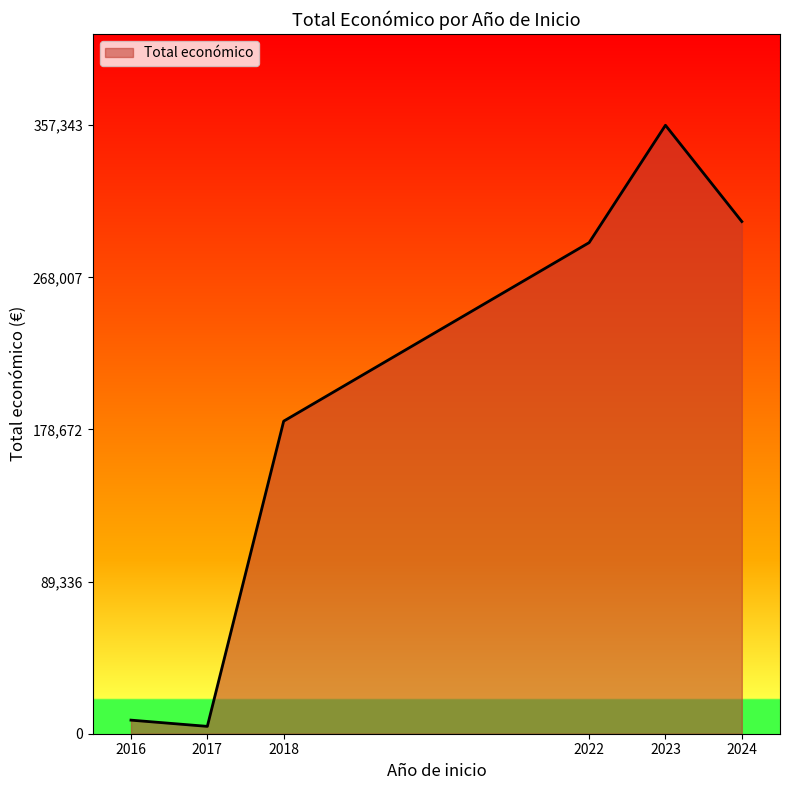

What is the difference between the maximum and minimum values?

353023